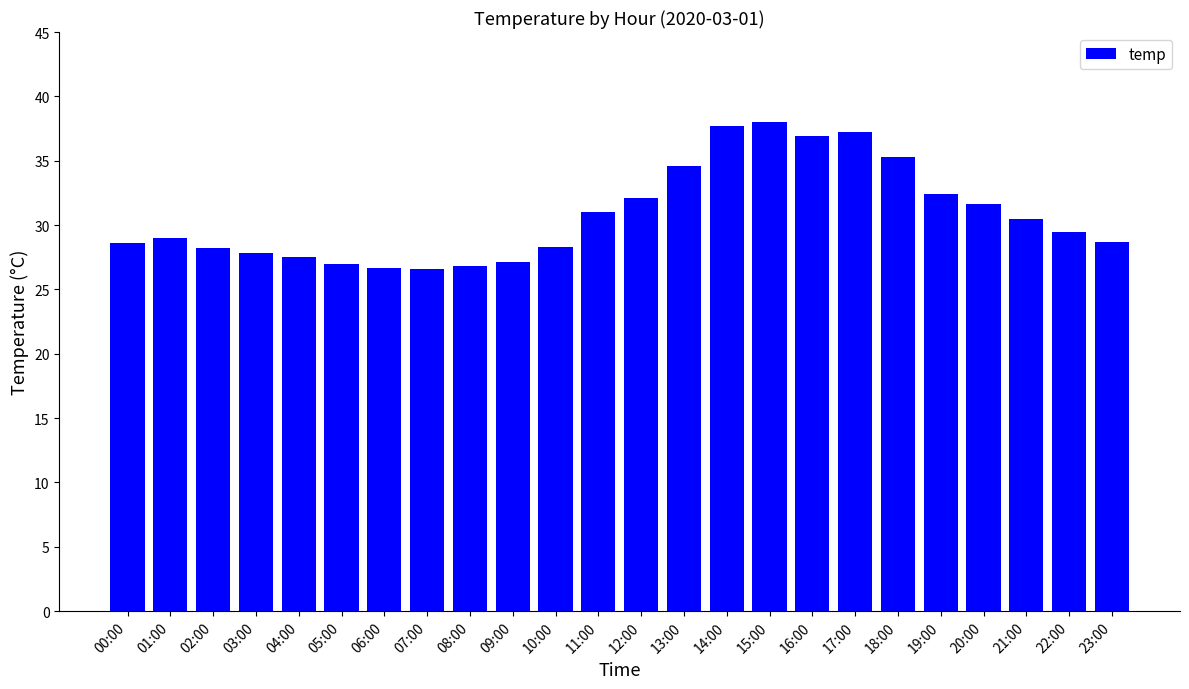

What is the smallest value displayed?

26.6